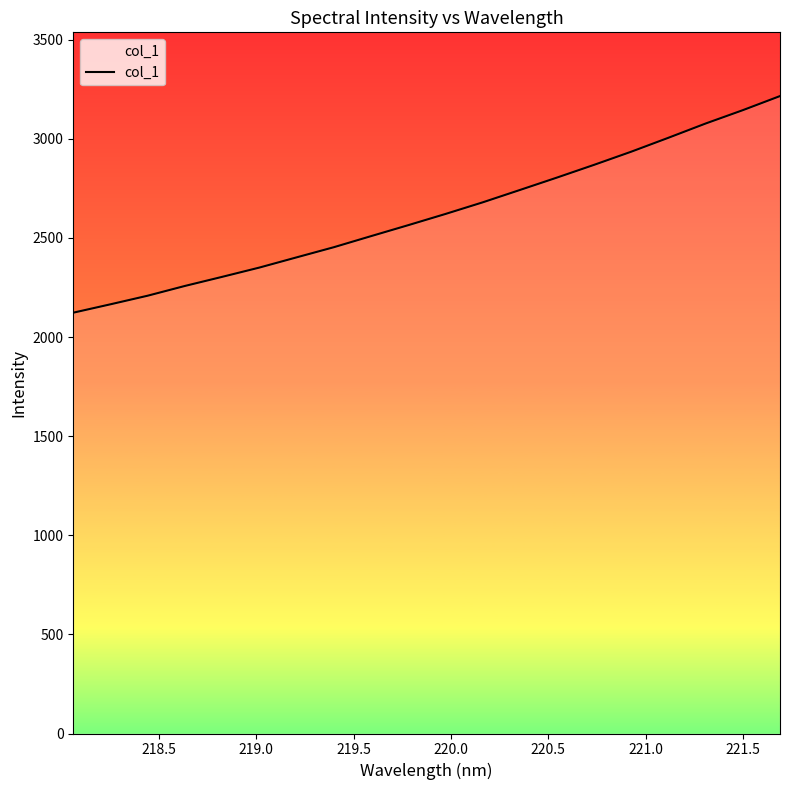

What is the sum of all values?

52433.0